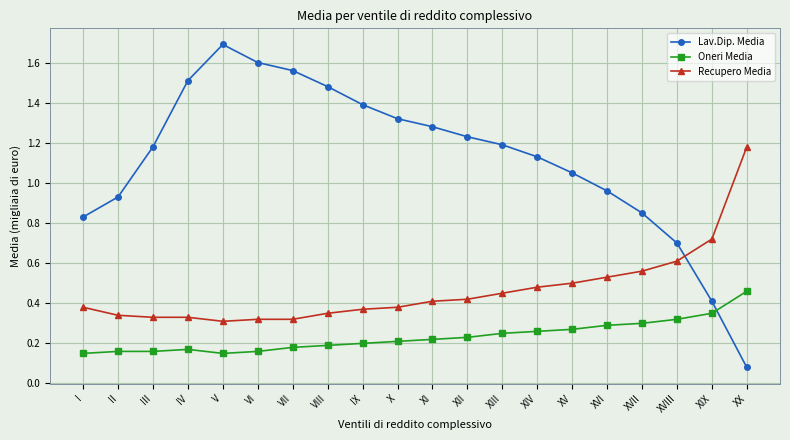

At how many categories does at least one series exceed 1?

14